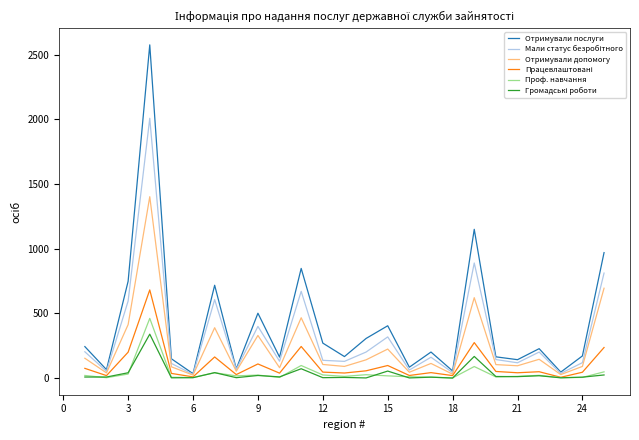

True or false: Отримували послуги has more than 1 points higher than both neighbors.

True